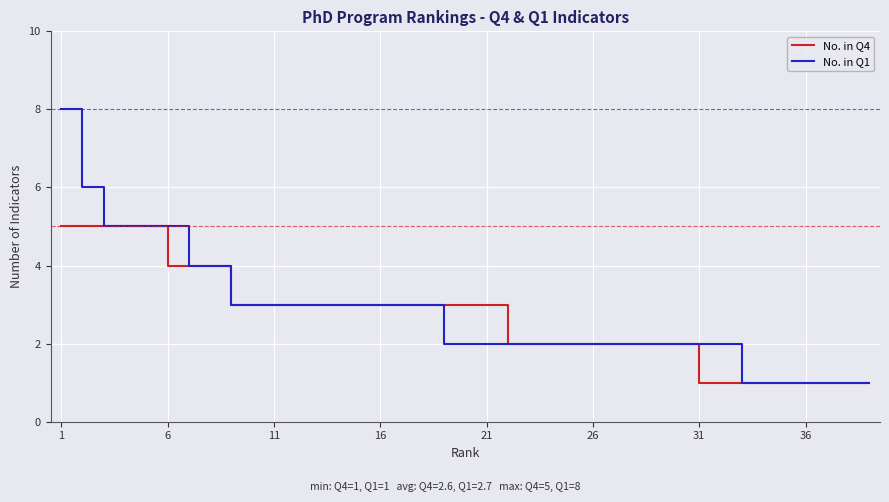

Rank the series by their maximum value, from highest to lowest.

No. in Q1, No. in Q4